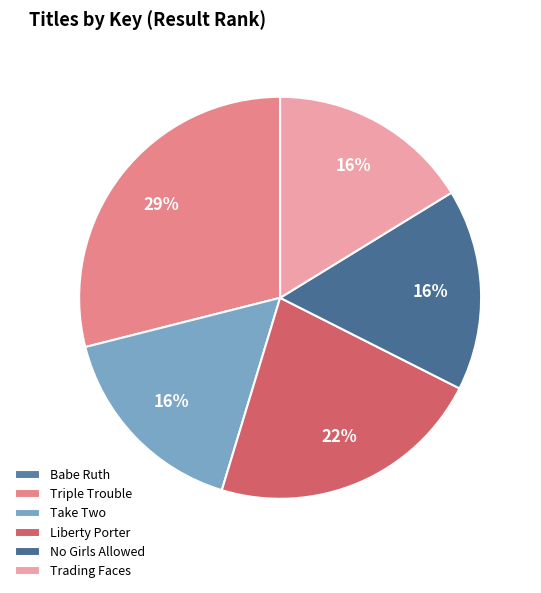

To the nearest percent, what portion does Trading Faces represent?

16%